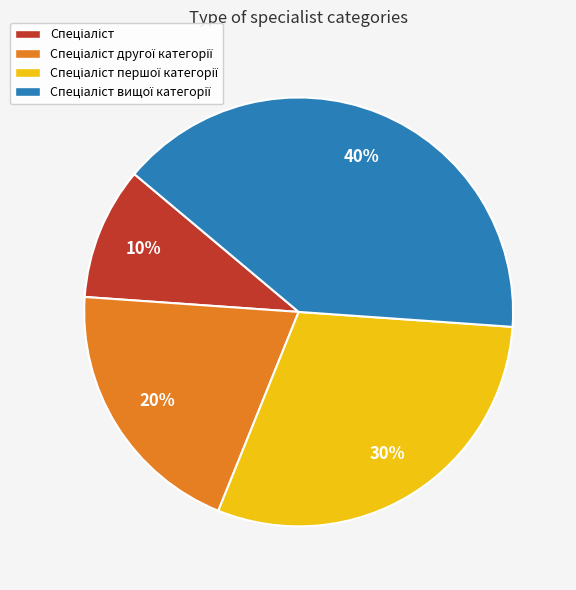

To the nearest percent, what is the difference between the largest and smallest slice percentages?

30%